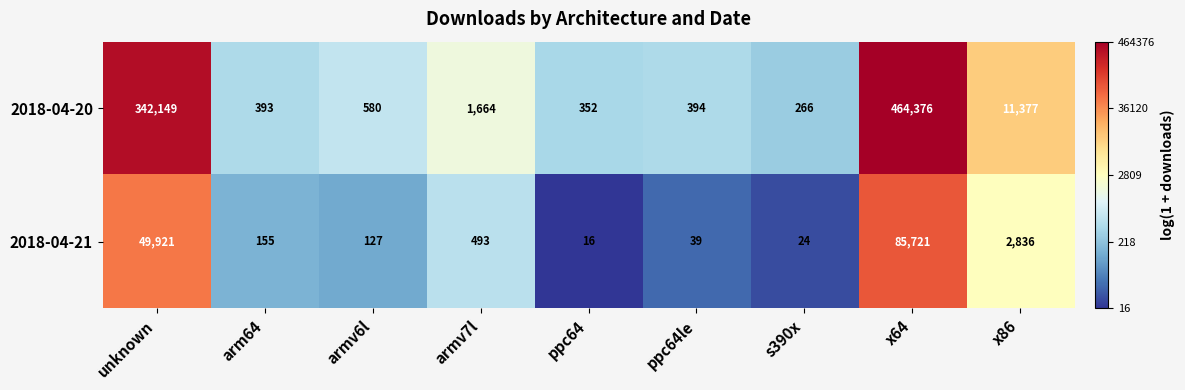

Between ppc64 and x86, which series saw the biggest shift?

2018-04-20